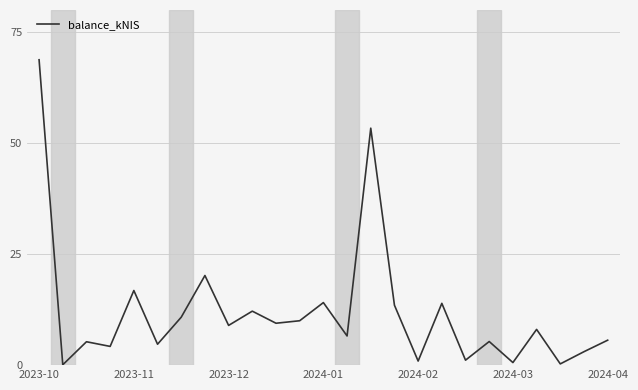

How many categories are shown in the chart?

25